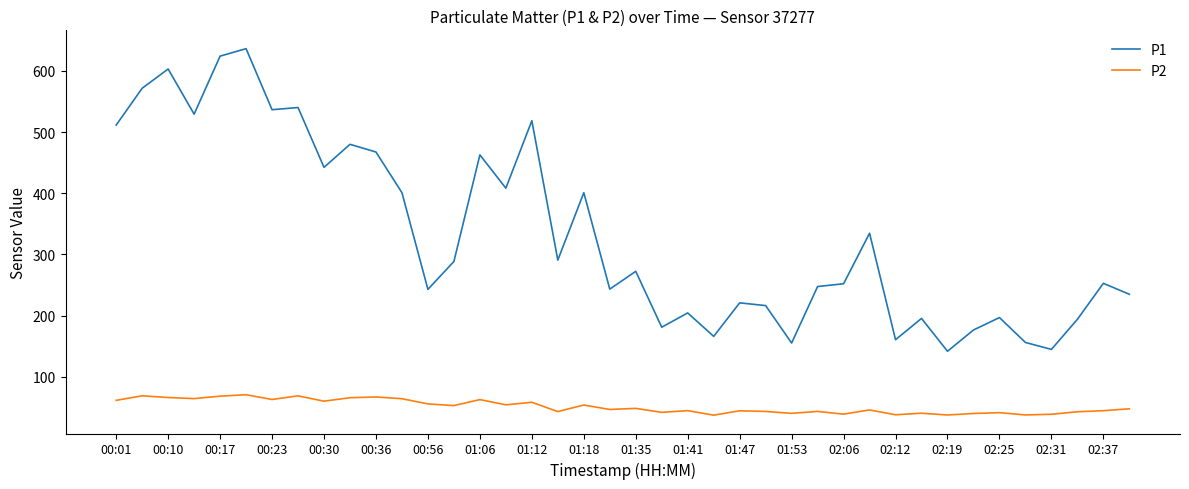

Which series has the largest total across all categories?

P1